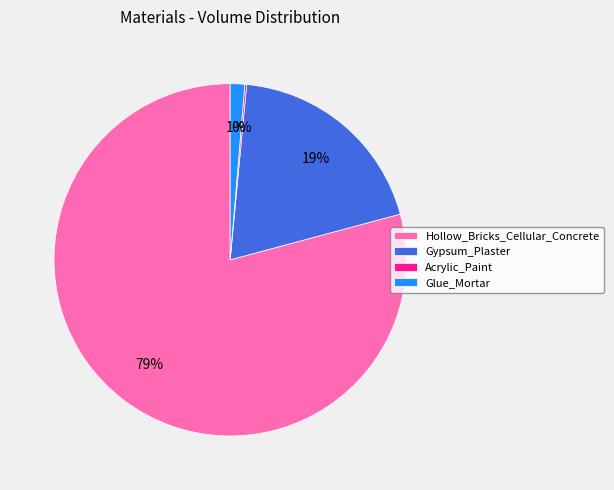

Combined, do Hollow_Bricks_Cellular_Concrete and Glue_Mortar account for over 50%?

Yes